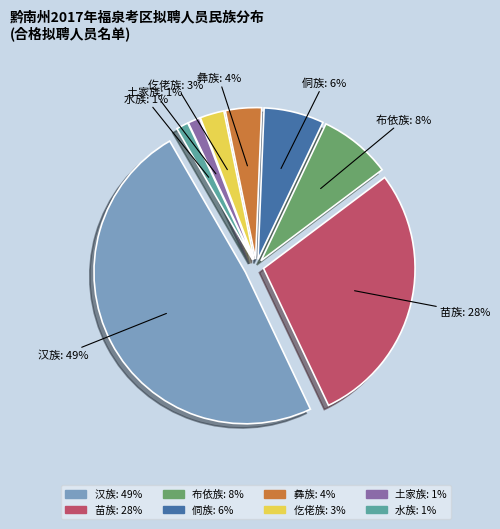

Combined, what portion of the pie is 汉族 and 土家族?

50.0%